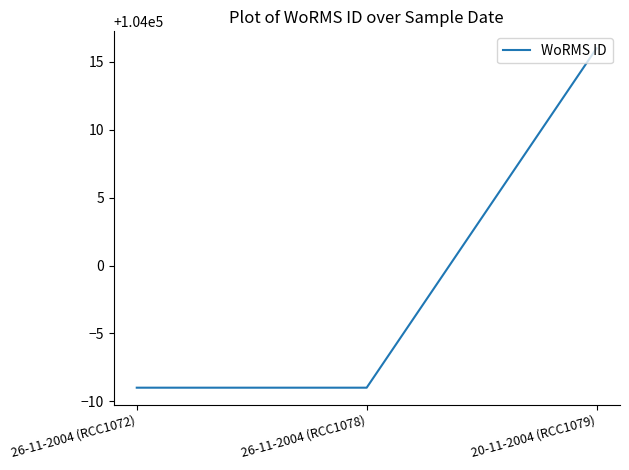

Is it true that the value at 26-11-2004 (RCC1078) is 103991?

True